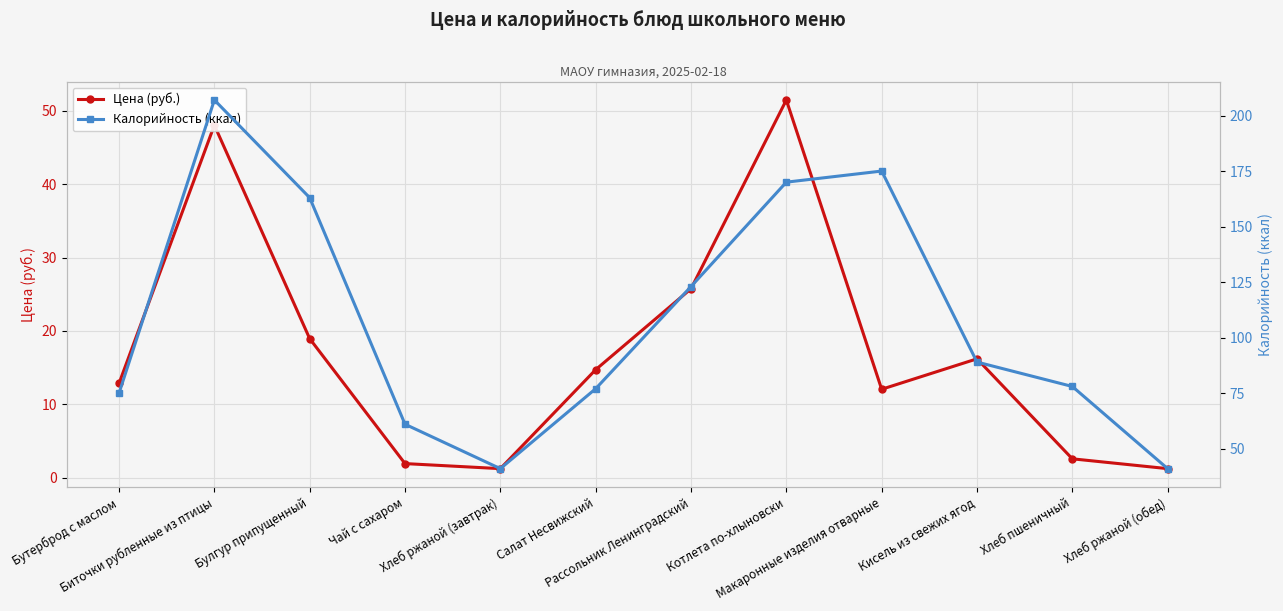

Which series has the largest range (max minus min)?

Калорийность (ккал)